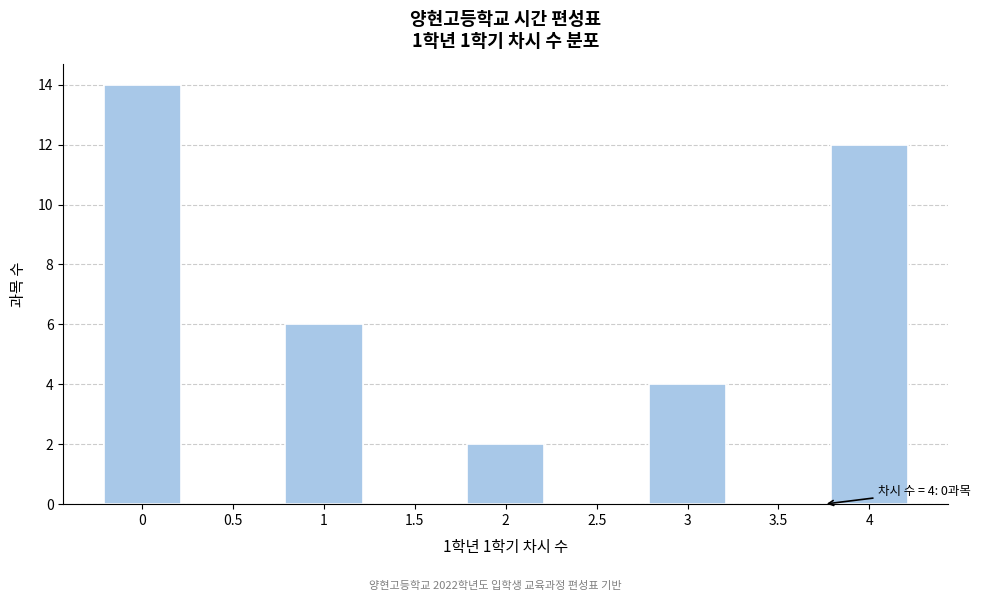

Reading left to right, what are all the values shown in this chart?

0=14	0.5=0	1=6	1.5=0	2=2	2.5=0	3=4	3.5=0	4=12